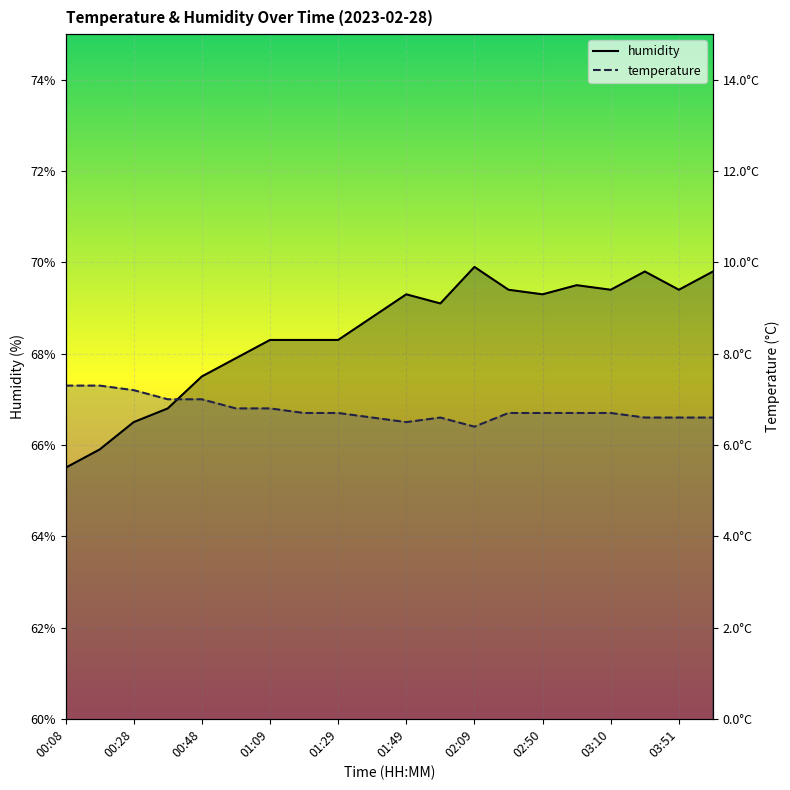

Rank the series by their maximum value, from highest to lowest.

humidity, temperature